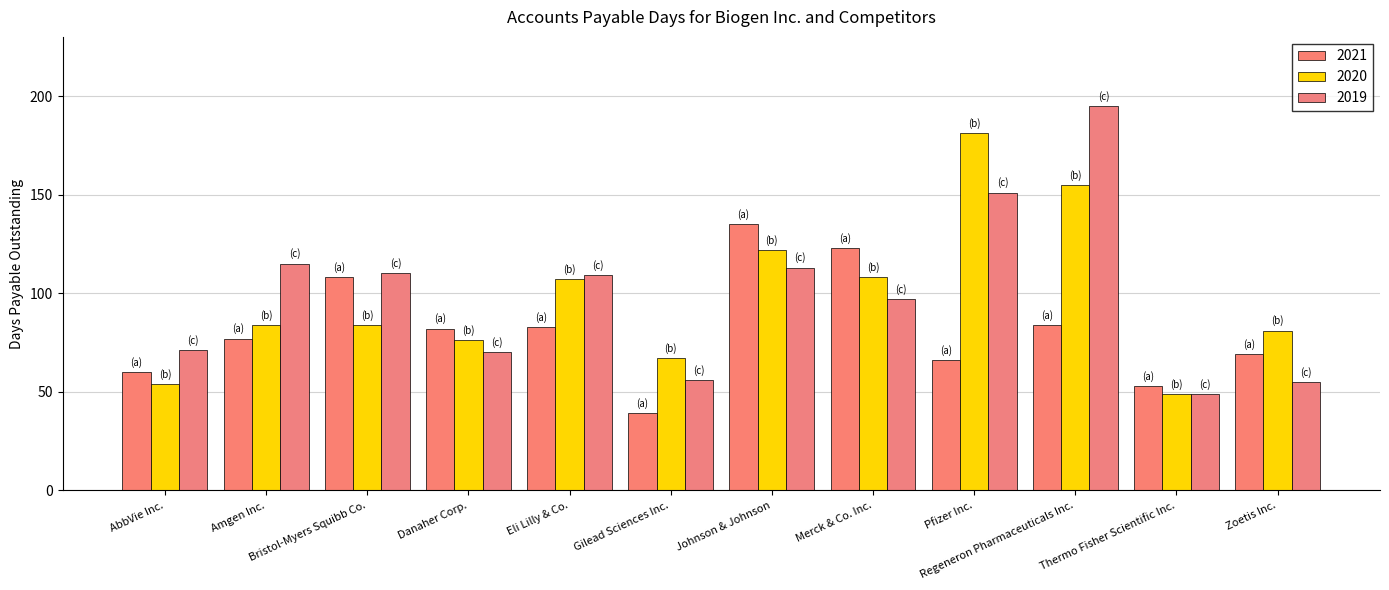

Rank the series at Regeneron Pharmaceuticals Inc. from highest to lowest value.

2019, 2020, 2021